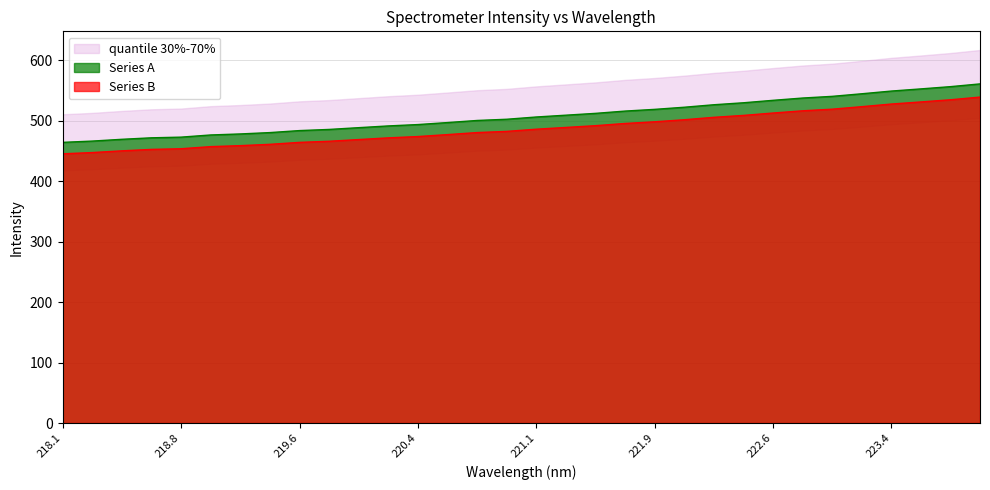

At how many categories does at least one series exceed 488?

22